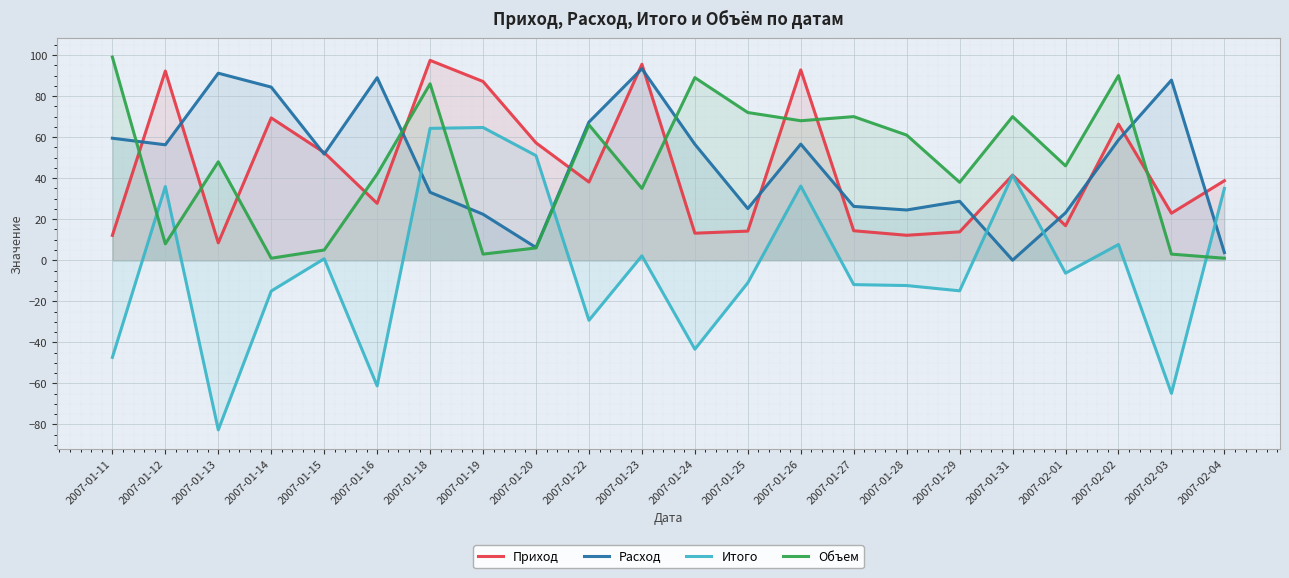

How many lines are shown in the chart?

4